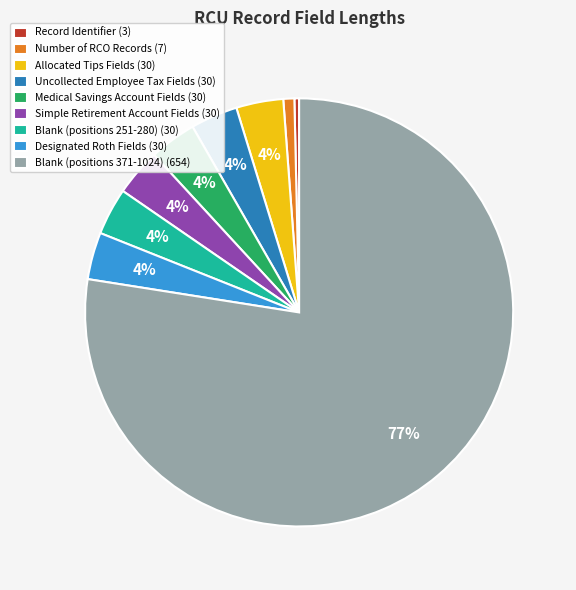

What is the majority slice?

Blank (positions 371-1024) (654)